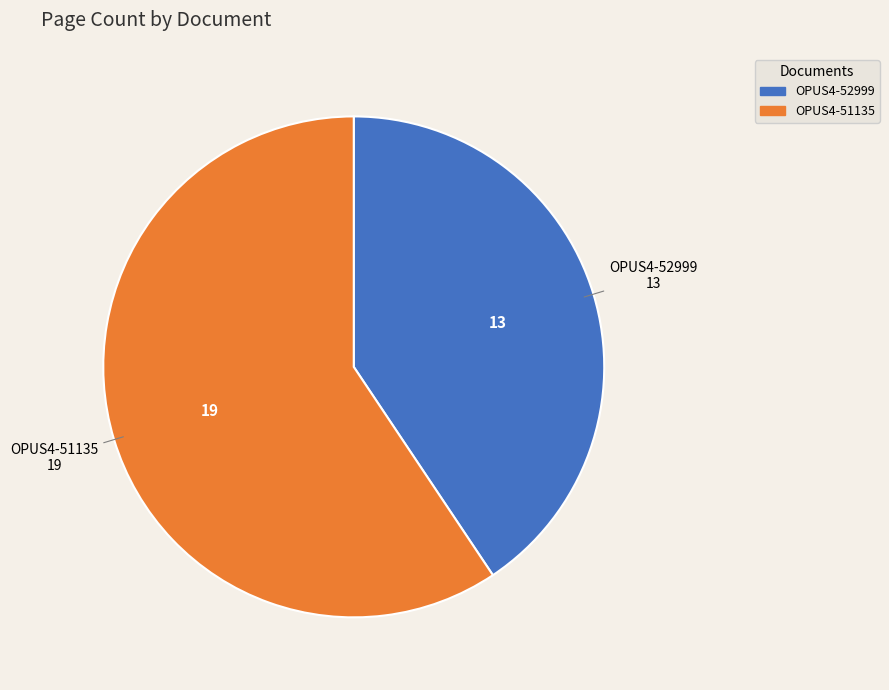

Does OPUS4-52999 account for over 50% of the chart?

No